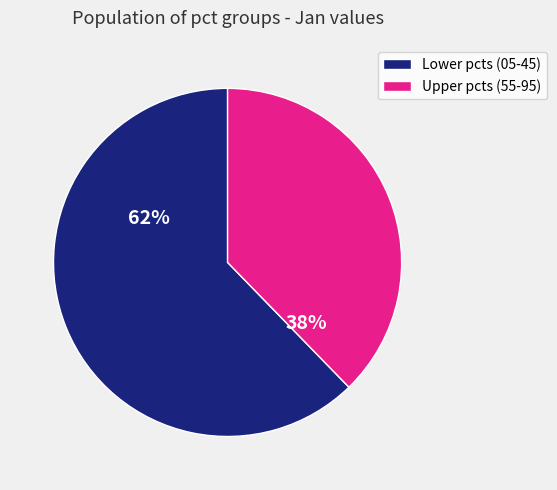

How many segments does this pie chart have?

2